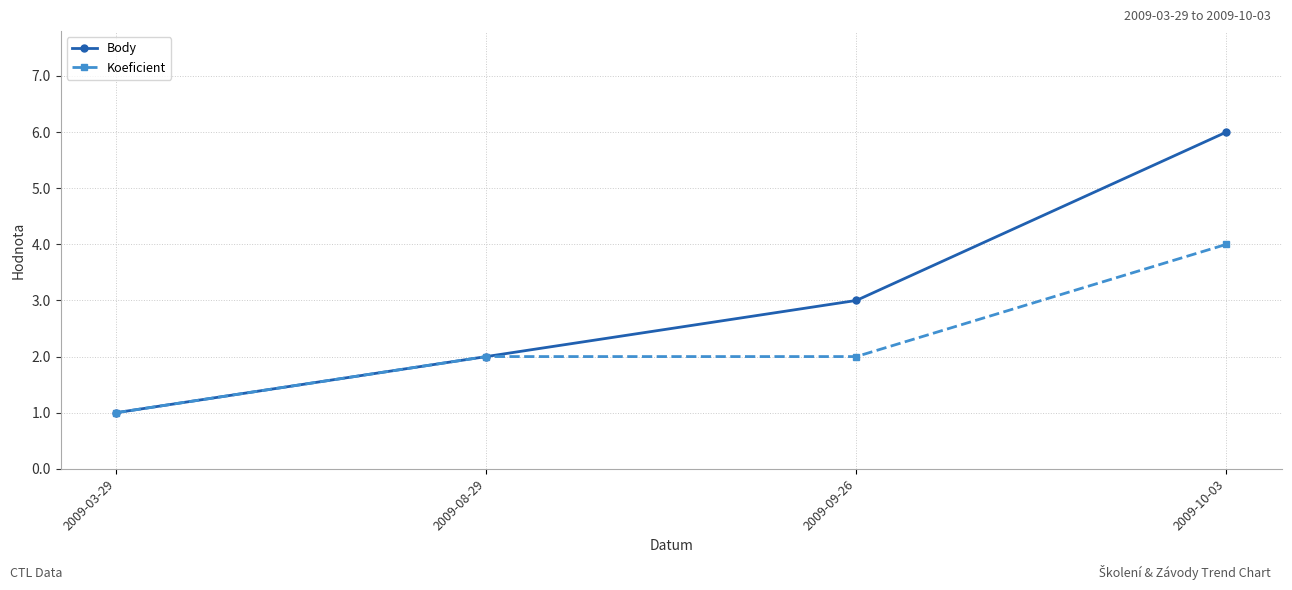

What is the sum of all Koeficient values?

9